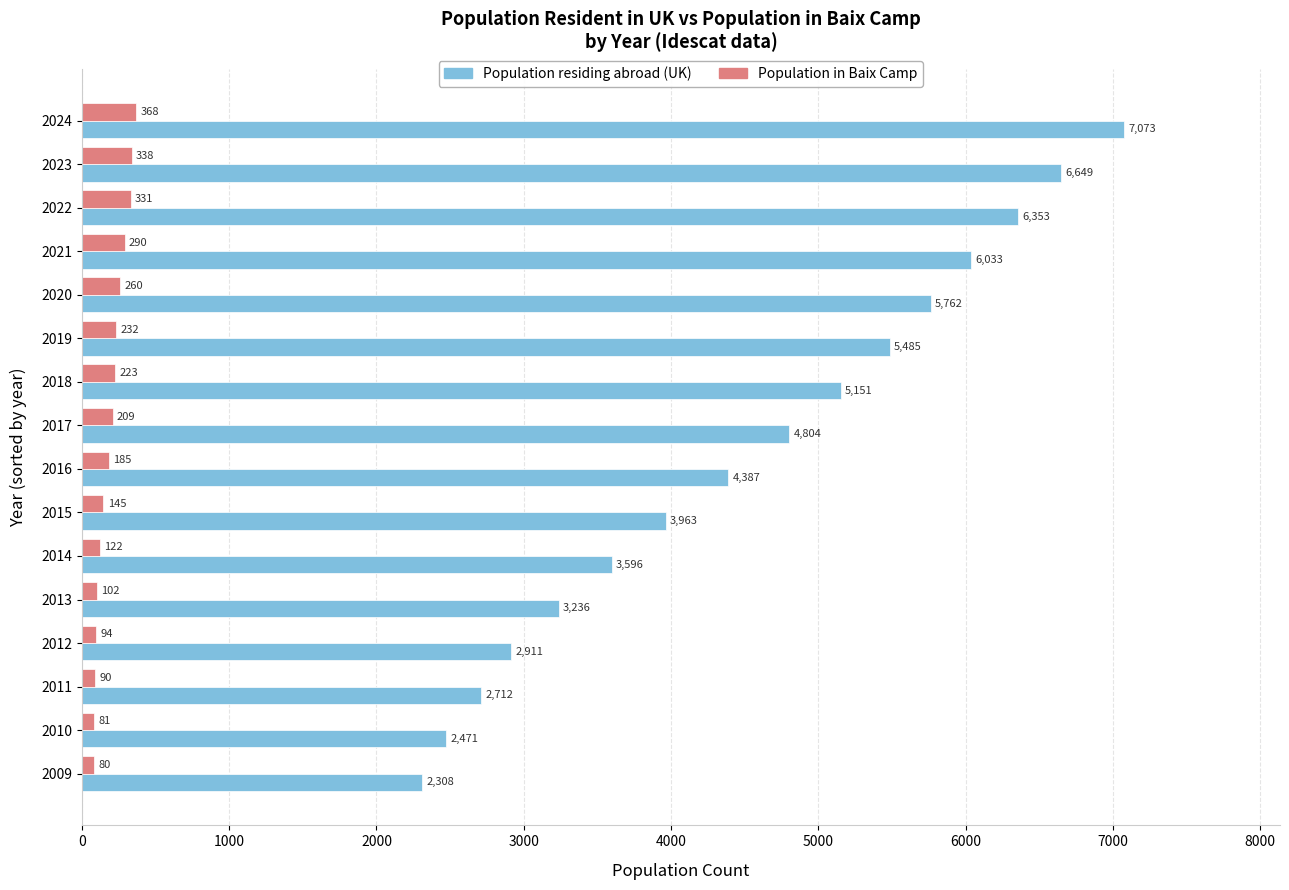

Rank the categories by Population in Baix Camp value from highest to lowest.

2024, 2023, 2022, 2021, 2020, 2019, 2018, 2017, 2016, 2015, 2014, 2013, 2012, 2011, 2010, 2009